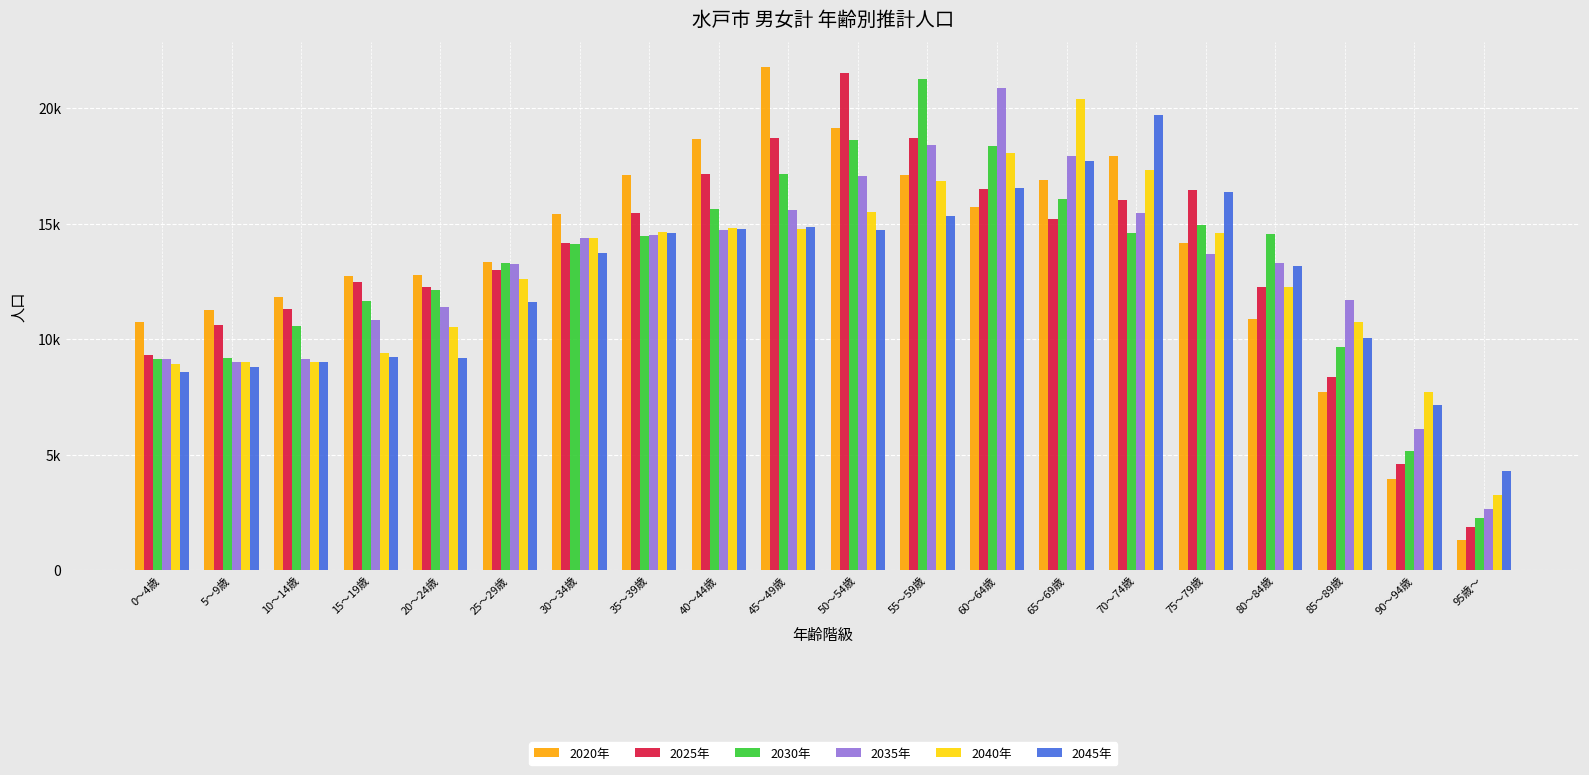

Reading right to left, transcribe all the data shown in this chart.

2020年: 95歳～=1299	90～94歳=3942	85～89歳=7707	80～84歳=10882	75～79歳=14192	70～74歳=17955	65～69歳=16906	60～64歳=15743	55～59歳=17124	50～54歳=19139	45～49歳=21777	40～44歳=18684	35～39歳=17136	30～34歳=15445	25～29歳=13358	20～24歳=12798	15～19歳=12759	10～14歳=11815	5～9歳=11280	0～4歳=10744
2025年: 95歳～=1877	90～94歳=4610	85～89歳=8361	80～84歳=12279	75～79歳=16474	70～74歳=16032	65～69歳=15220	60～64歳=16508	55～59歳=18723	50～54歳=21551	45～49歳=18733	40～44歳=17165	35～39歳=15480	30～34歳=14154	25～29歳=12988	20～24歳=12269	15～19歳=12483	10～14歳=11320	5～9歳=10616	0～4歳=9320
2030年: 95歳～=2263	90～94歳=5184	85～89歳=9653	80～84歳=14562	75～79歳=14970	70～74歳=14591	65～69歳=16088	60～64歳=18366	55～59歳=21265	50～54歳=18652	45～49歳=17147	40～44歳=15629	35～39歳=14487	30～34歳=14149	25～29歳=13327	20～24歳=12128	15～19歳=11669	10～14歳=10591	5～9歳=9180	0～4歳=9148
2035年: 95歳～=2659	90～94歳=6137	85～89歳=11722	80～84歳=13289	75～79歳=13685	70～74歳=15484	65～69歳=17945	60～64歳=20863	55～59歳=18419	50～54歳=17063	45～49歳=15603	40～44歳=14734	35～39歳=14504	30～34歳=14392	25～29歳=13264	20～24歳=11398	15～19歳=10853	10～14歳=9174	5～9歳=9030	0～4歳=9140
2040年: 95歳～=3247	90～94歳=7733	85～89歳=10752	80～84歳=12254	75～79歳=14591	70～74歳=17317	65～69歳=20401	60～64歳=18086	55～59歳=16852	50～54歳=15525	45～49歳=14766	40～44歳=14801	35～39歳=14633	30～34歳=14380	25～29歳=12600	20～24歳=10545	15～19歳=9421	10～14歳=9029	5～9歳=9032	0～4歳=8927
2045年: 95歳～=4287	90～94歳=7161	85～89歳=10066	80～84歳=13175	75～79歳=16374	70～74歳=19715	65～69歳=17709	60～64歳=16562	55～59歳=15342	50～54歳=14737	45～49歳=14867	40～44歳=14796	35～39歳=14623	30～34歳=13756	25～29歳=11632	20～24歳=9190	15～19歳=9256	10～14歳=9033	5～9歳=8812	0～4歳=8590